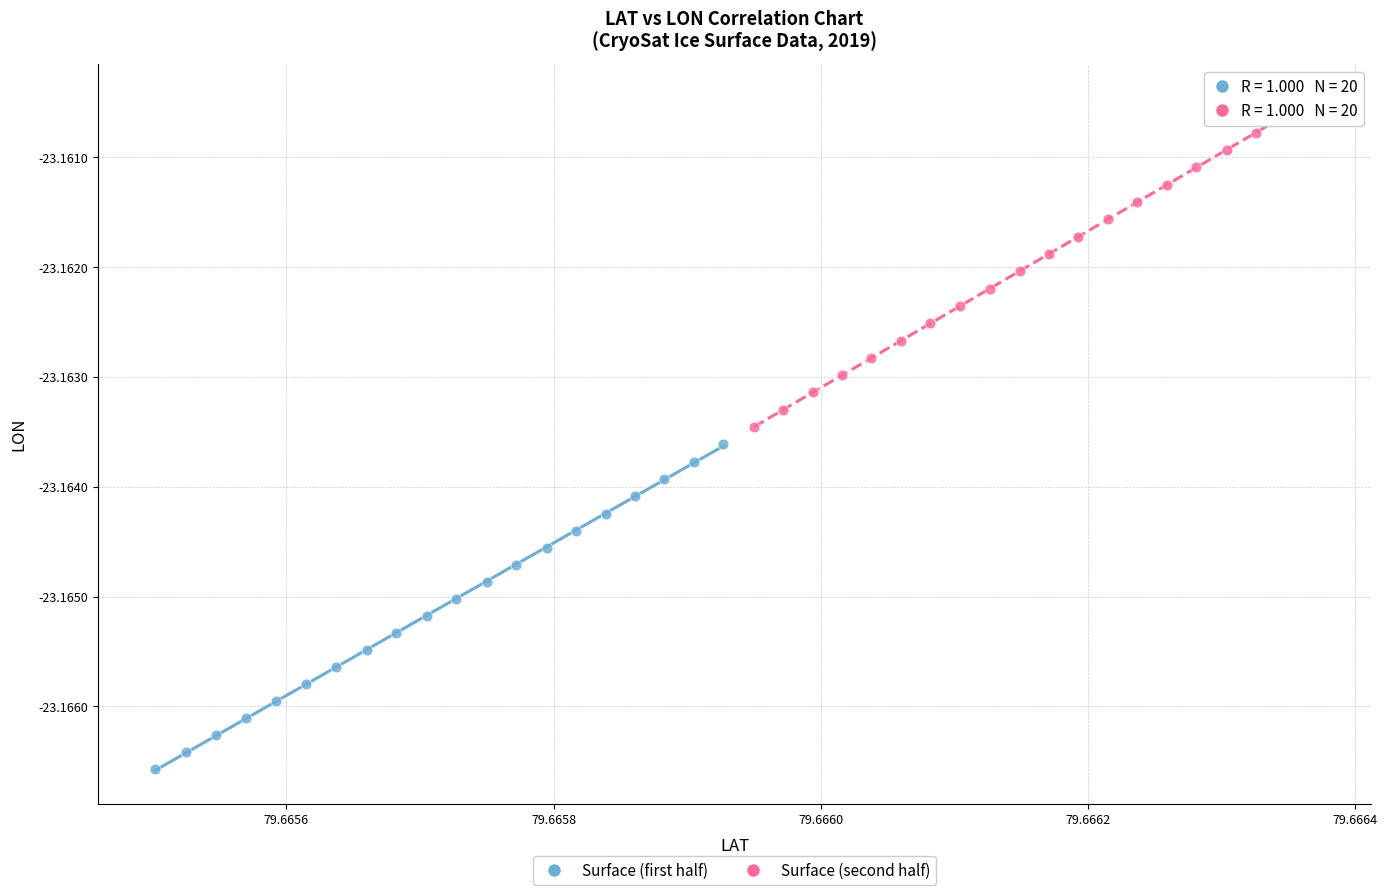

Which series reaches the minimum Y coordinate?

Surface (first half)